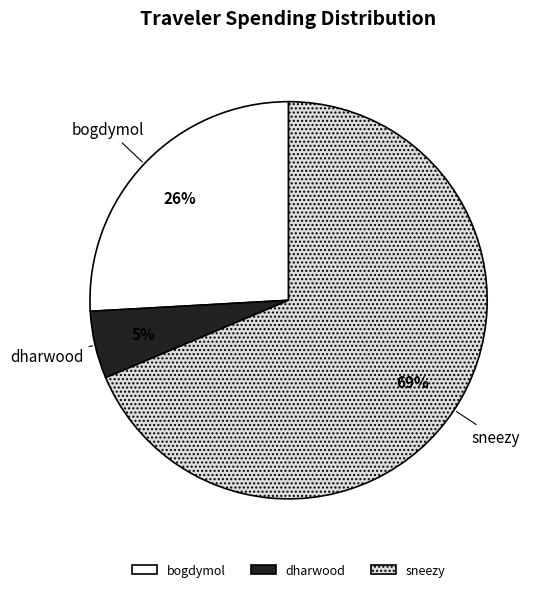

Is it true that sneezy is 60% of the pie?

False